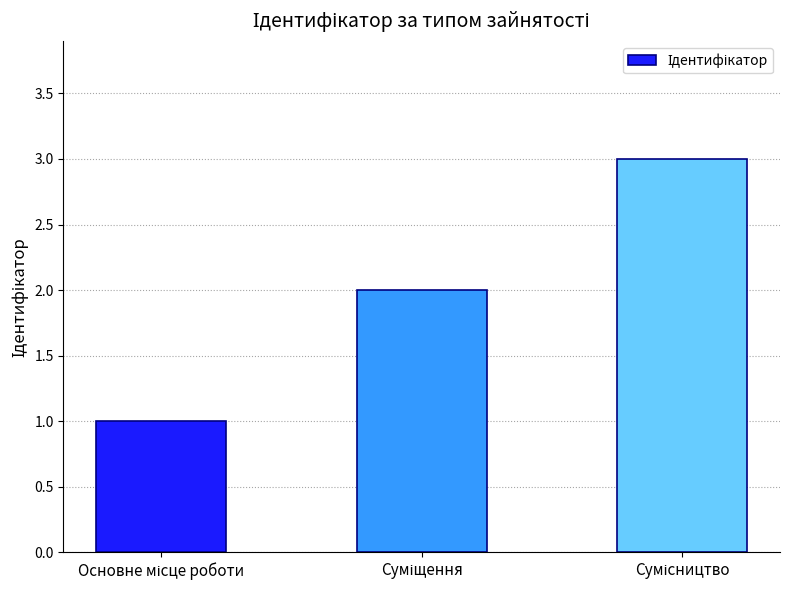

What is the greatest value displayed?

3